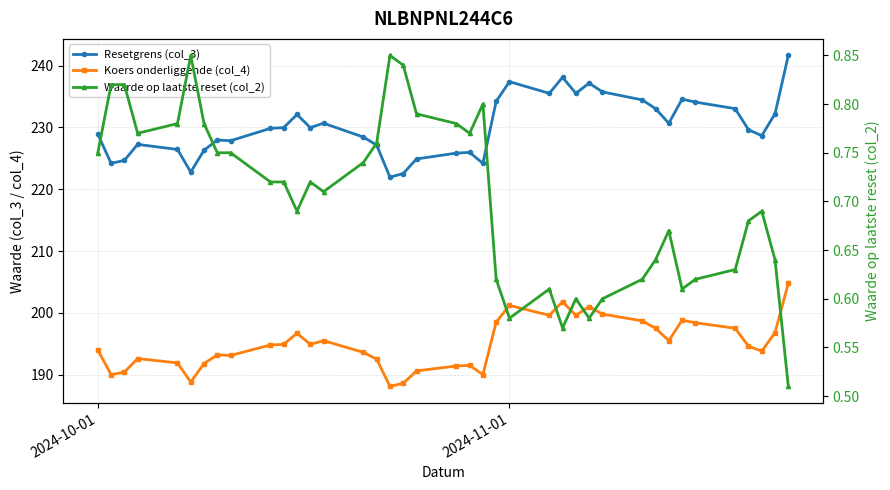

What is the value of the Waarde op laatste reset (col_2) point at the 36th from the left?

0.7